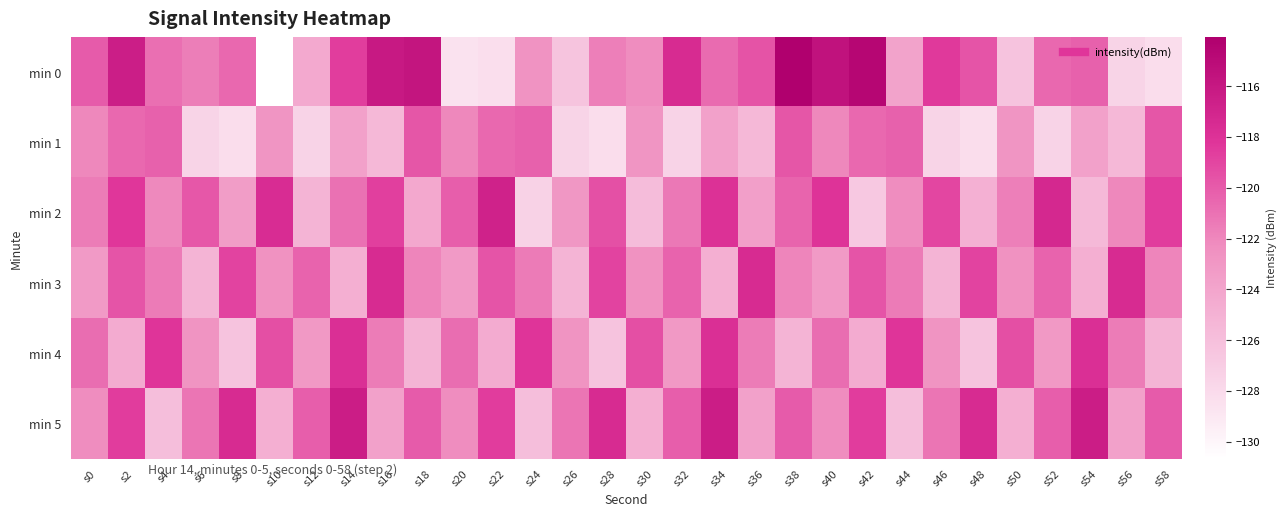

Count the number of data series in this chart.

6